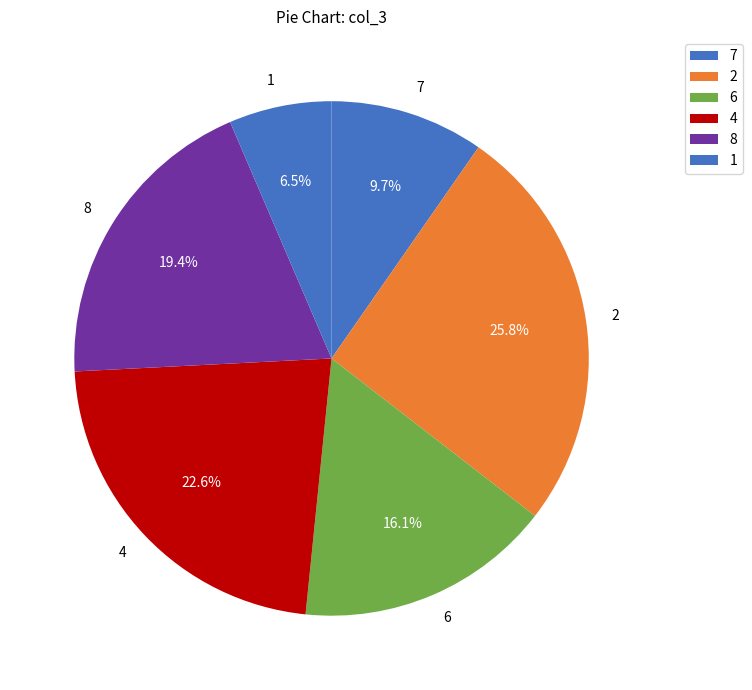

The 1 slice represents 1% of the pie. True or false?

False